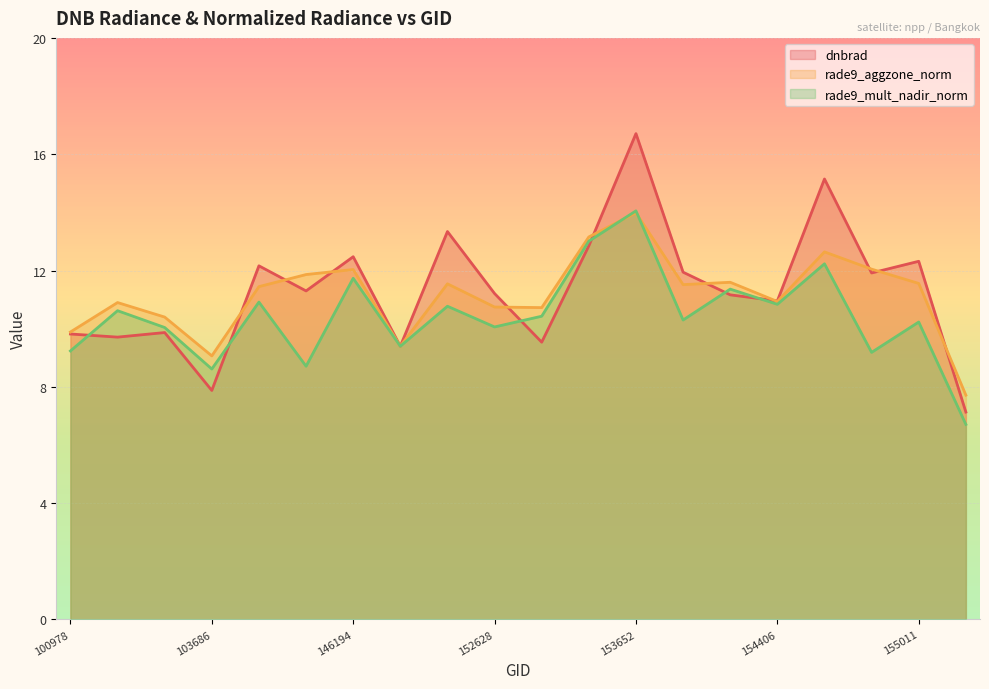

Does the chart display data point markers on the line(s)?

No